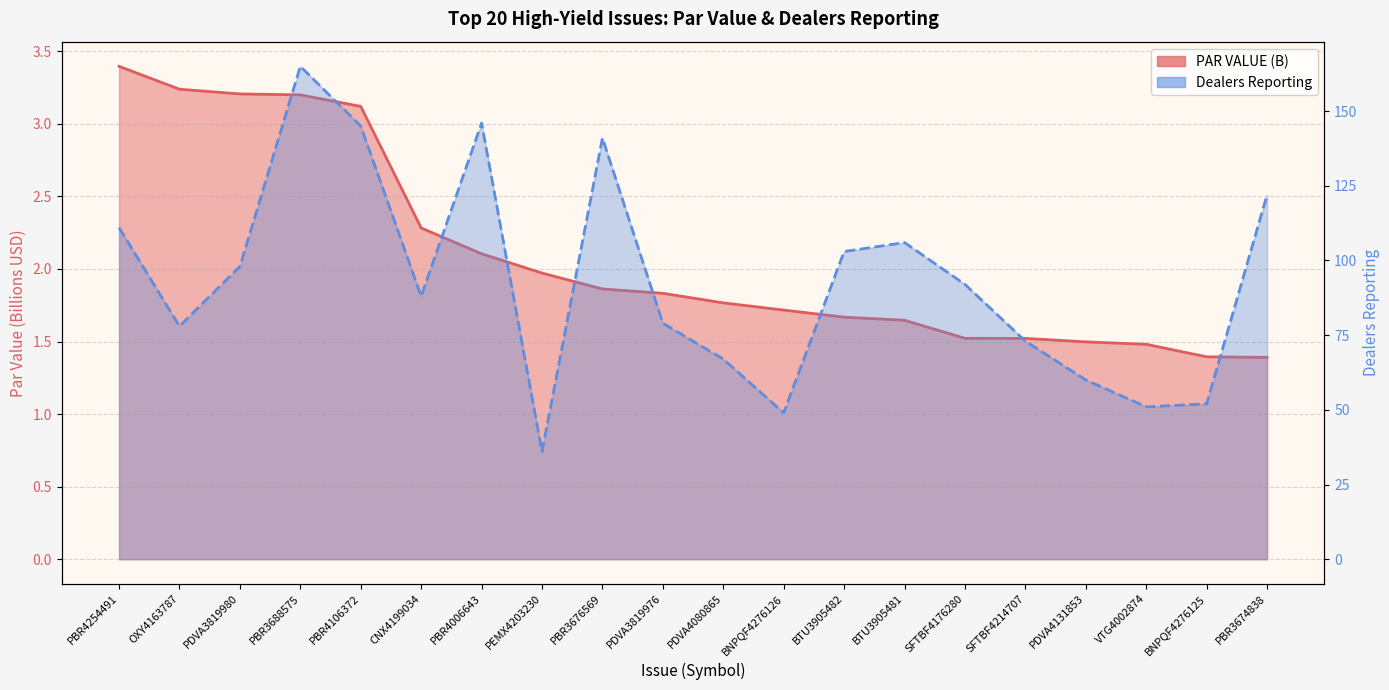

Is it true that Dealers Reporting equals 103.0 at BTU3905482?

True